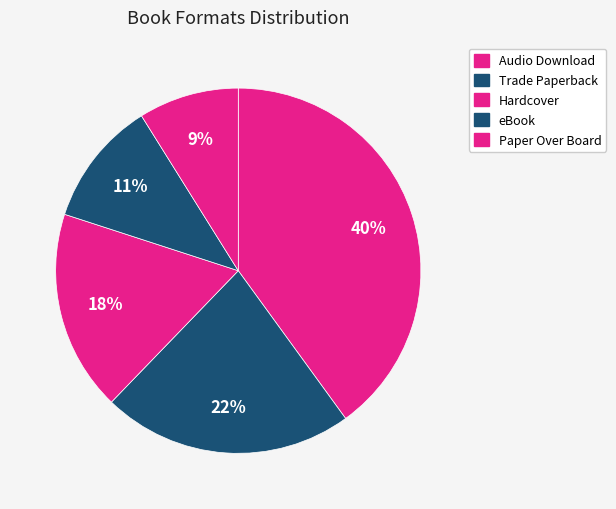

Is the sum of Paper Over Board and Hardcover greater than half?

No